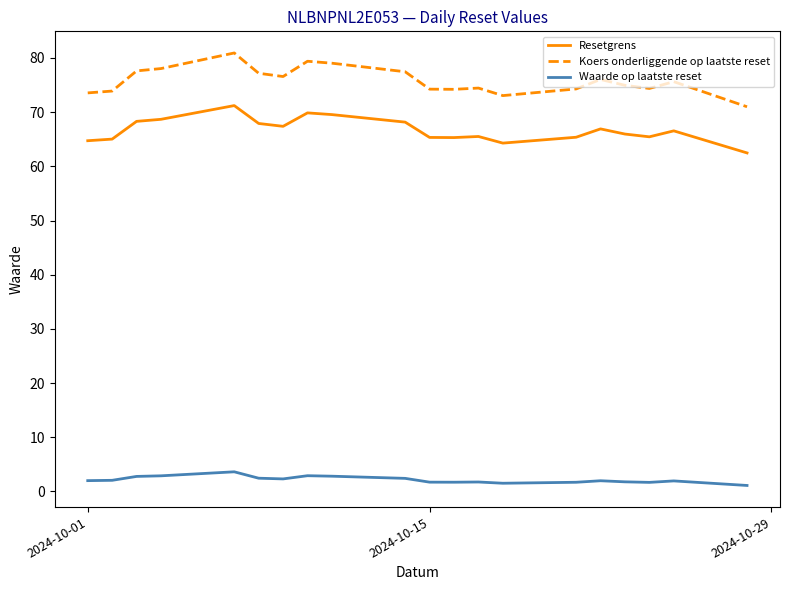

Rank the series by their maximum value, from highest to lowest.

Koers onderliggende op laatste reset, Resetgrens, Waarde op laatste reset